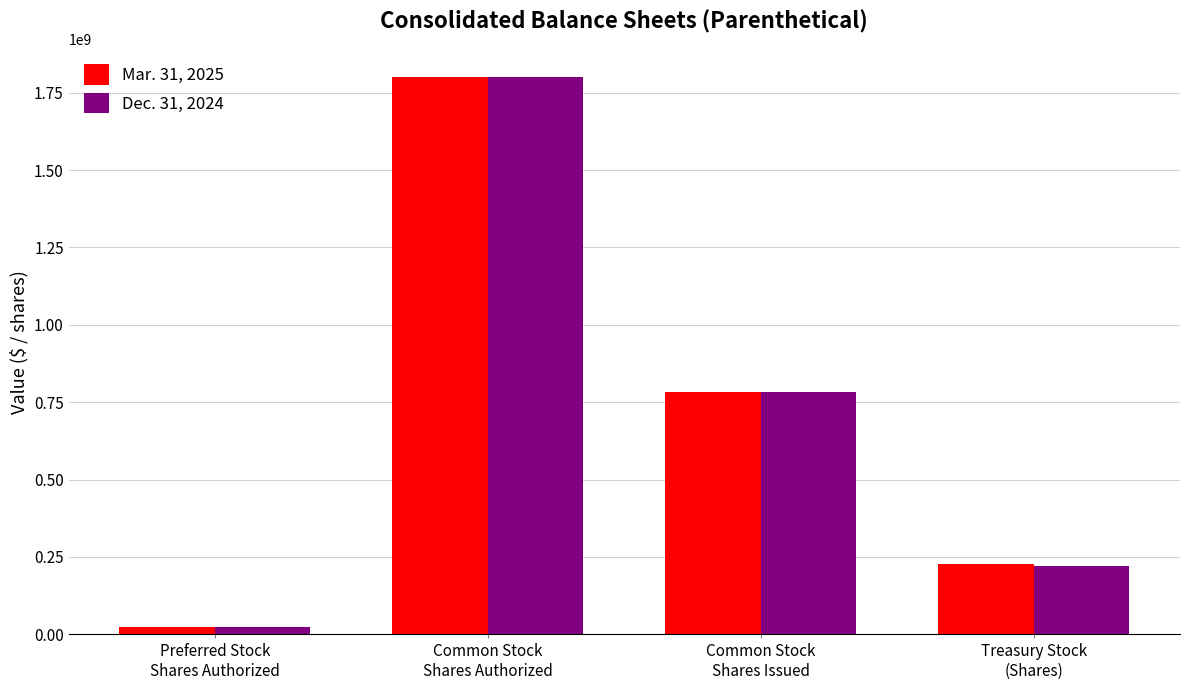

Rank the series by their average value, from highest to lowest.

Mar. 31, 2025, Dec. 31, 2024